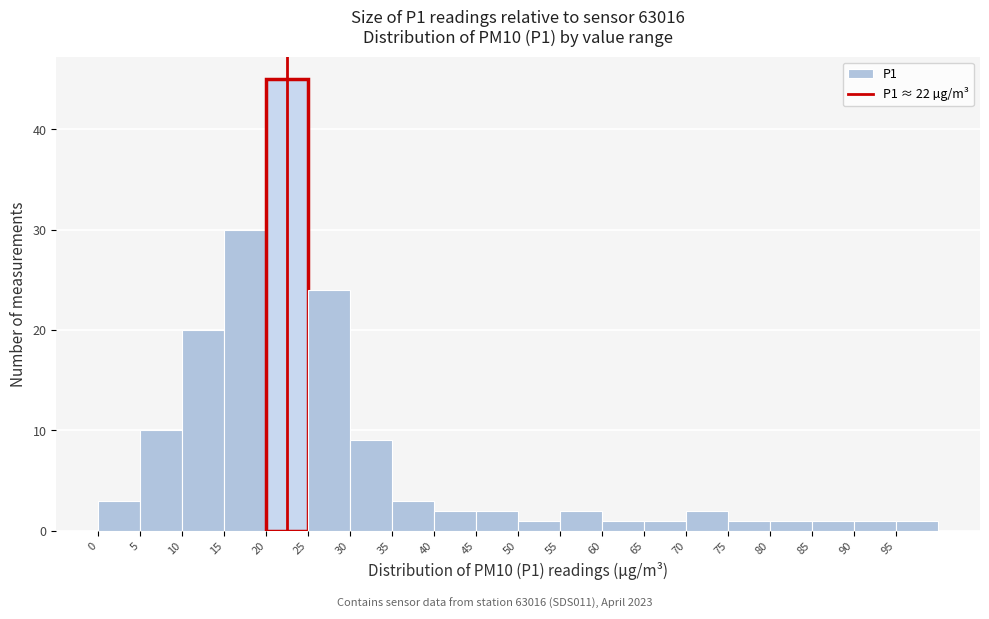

Which range on the x-axis has the tallest bar?

20 to 25